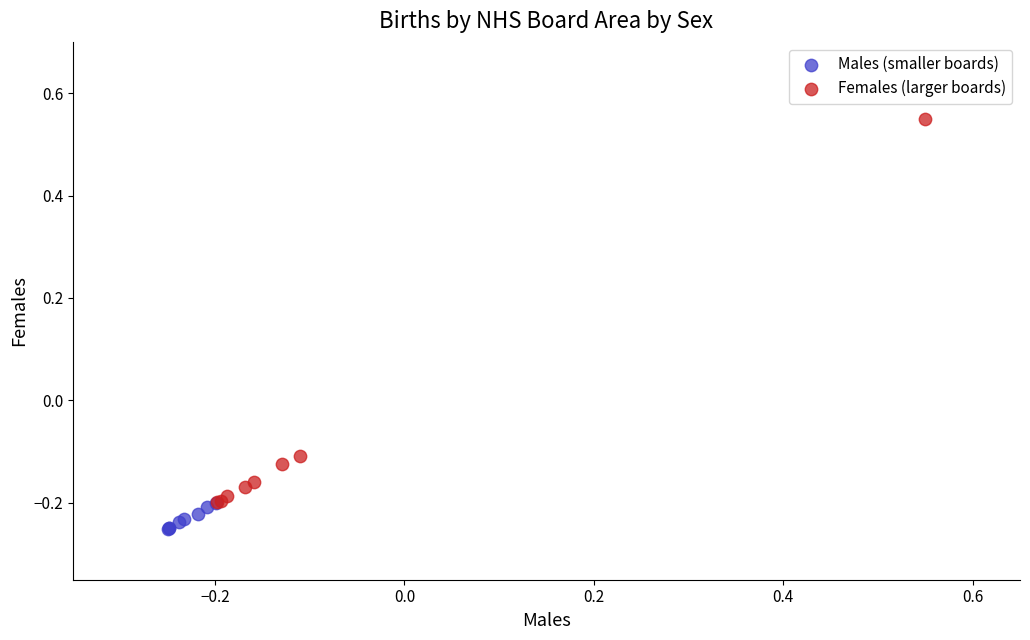

Which series contains the highest Y value?

Females (larger boards)